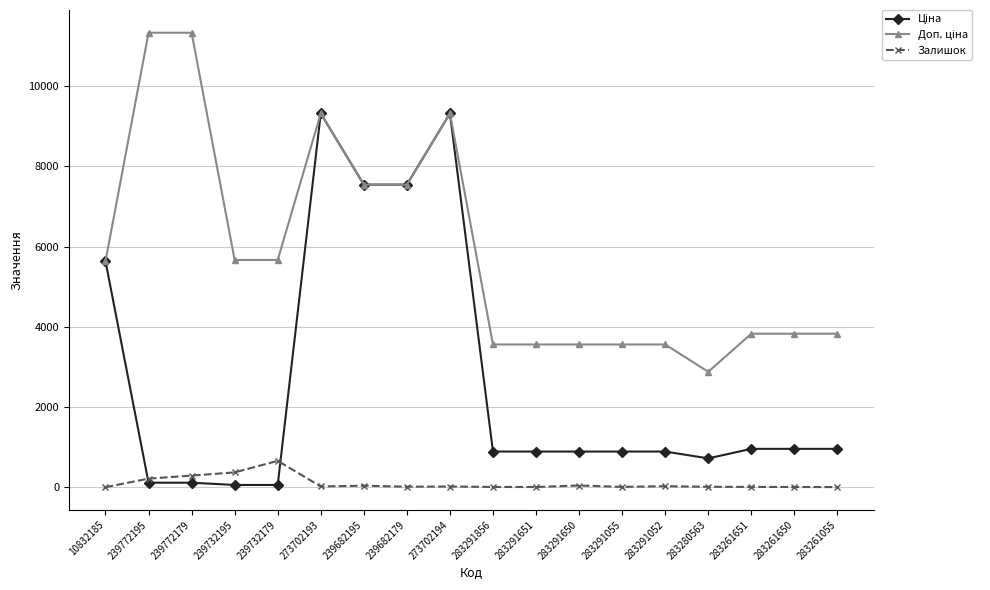

The Залишок series shows 215.0 at 239772195. True or false?

True